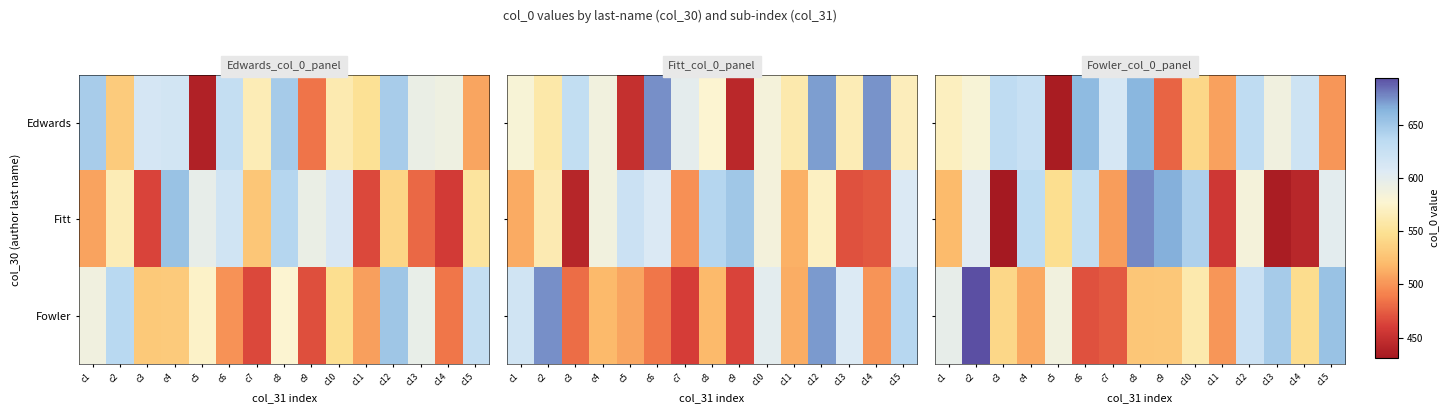

At which category is the sum across all series the highest?

c2